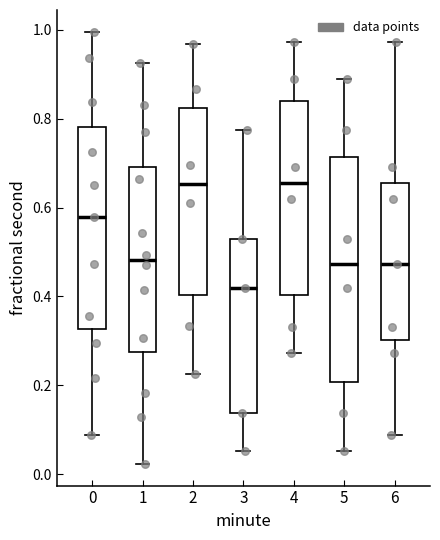

Where does the upper whisker of the box at x = 1 end on the y-axis? The values are not printed on the chart, so give them approximately, as read against the axis.

0.92